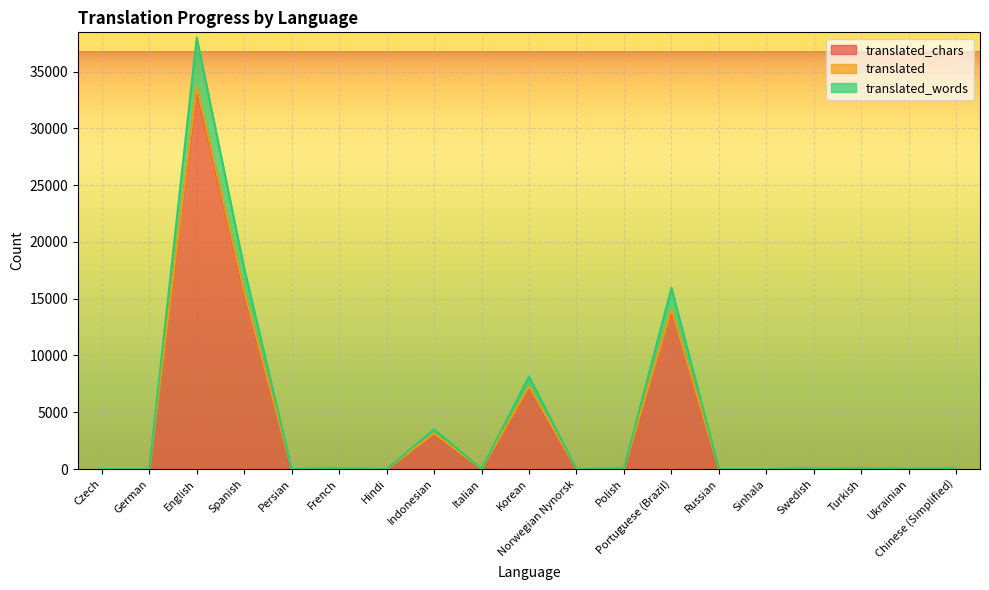

What is the difference between the maximum and second lowest values in the translated_chars series?

33439